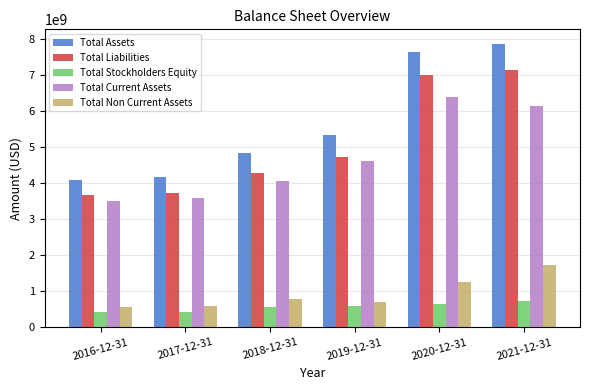

What is the average value of the Total Assets series?

5643534167